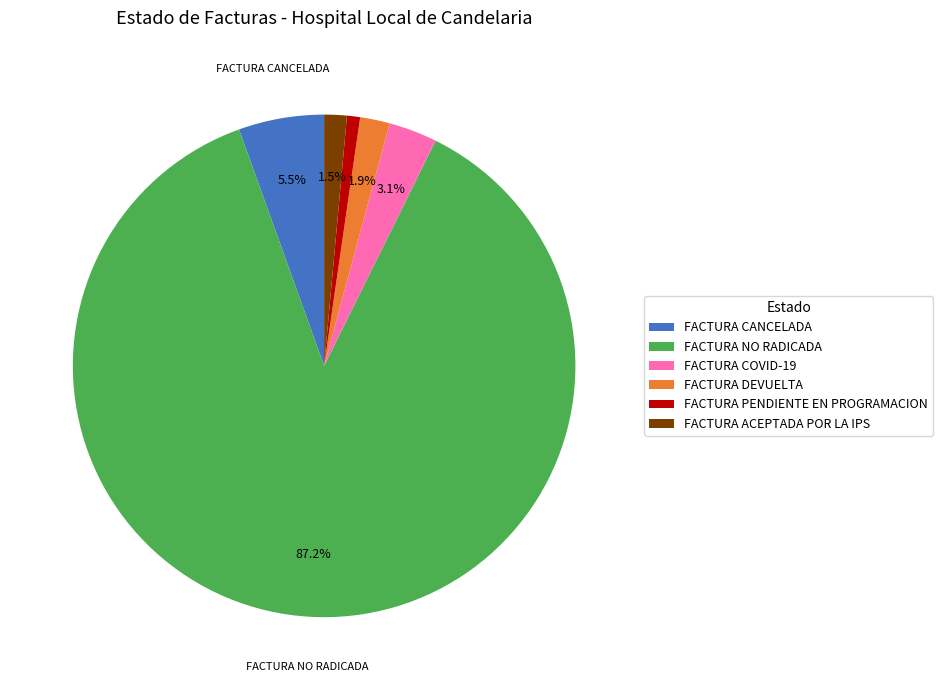

What is the largest slice in the pie chart?

FACTURA NO RADICADA